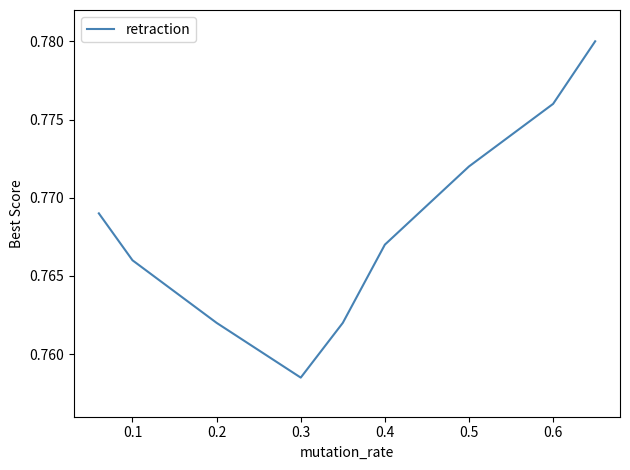

How many lines are shown in the chart?

1